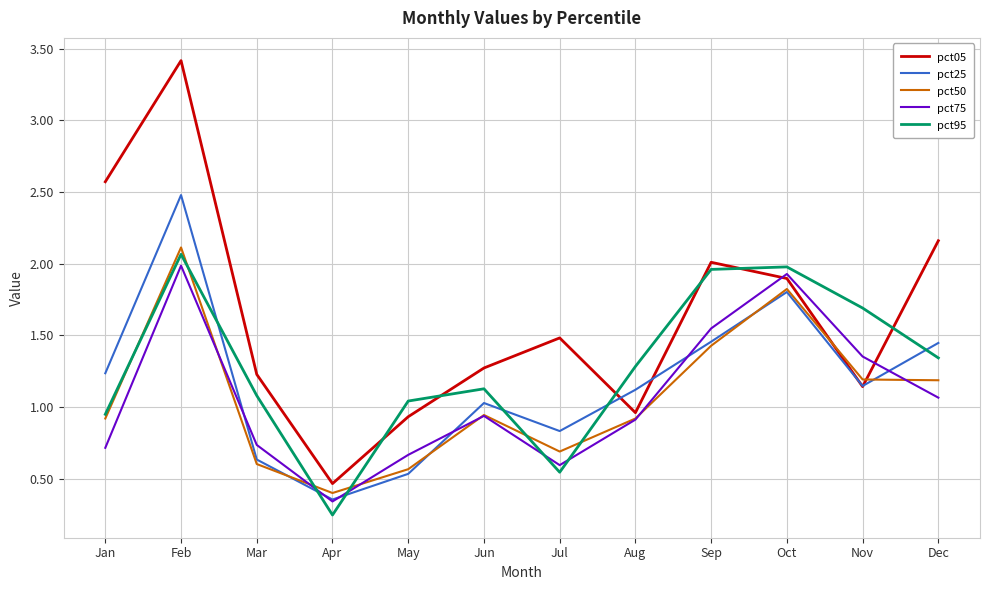

What is the total value across all series at Nov?

6.5